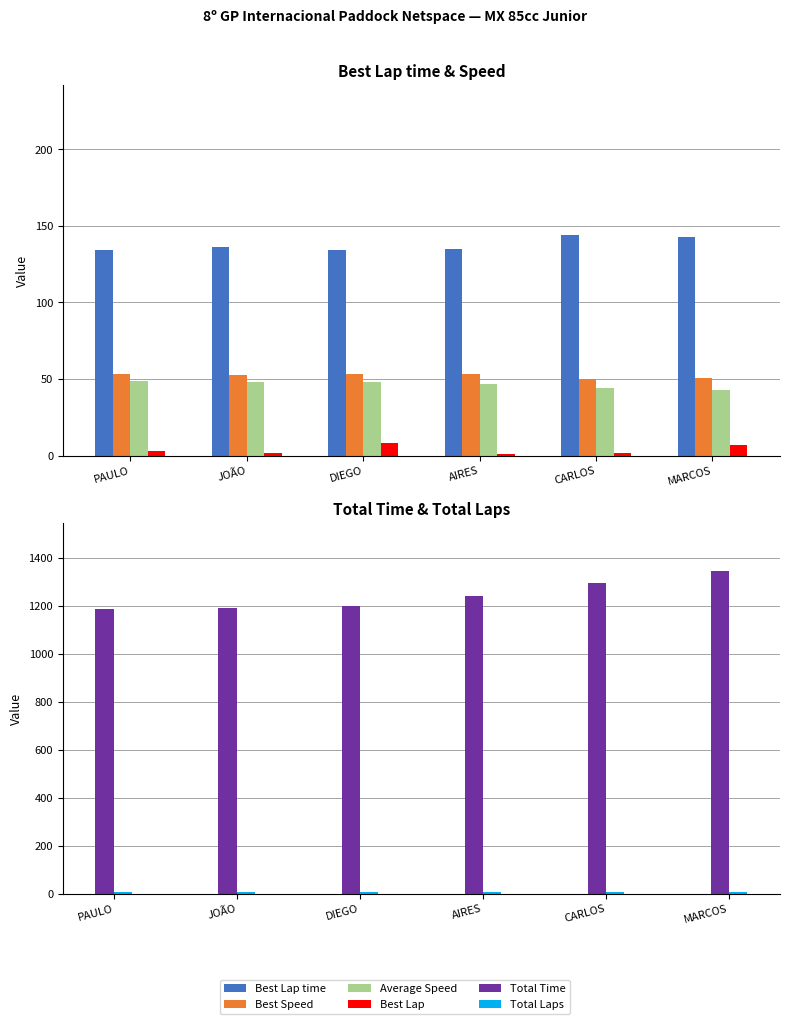

How many bars are there in each group?

6